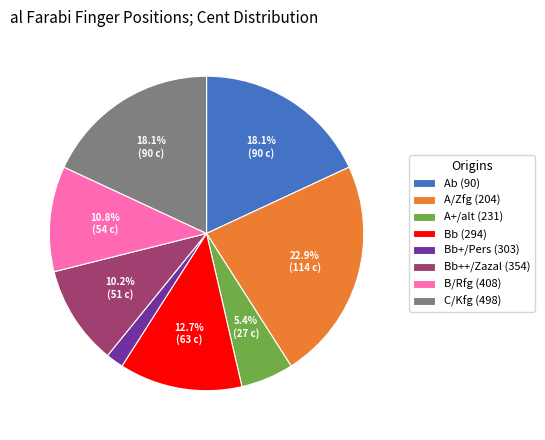

Combined, do A+/alt (231) and Bb (294) account for over 50%?

No